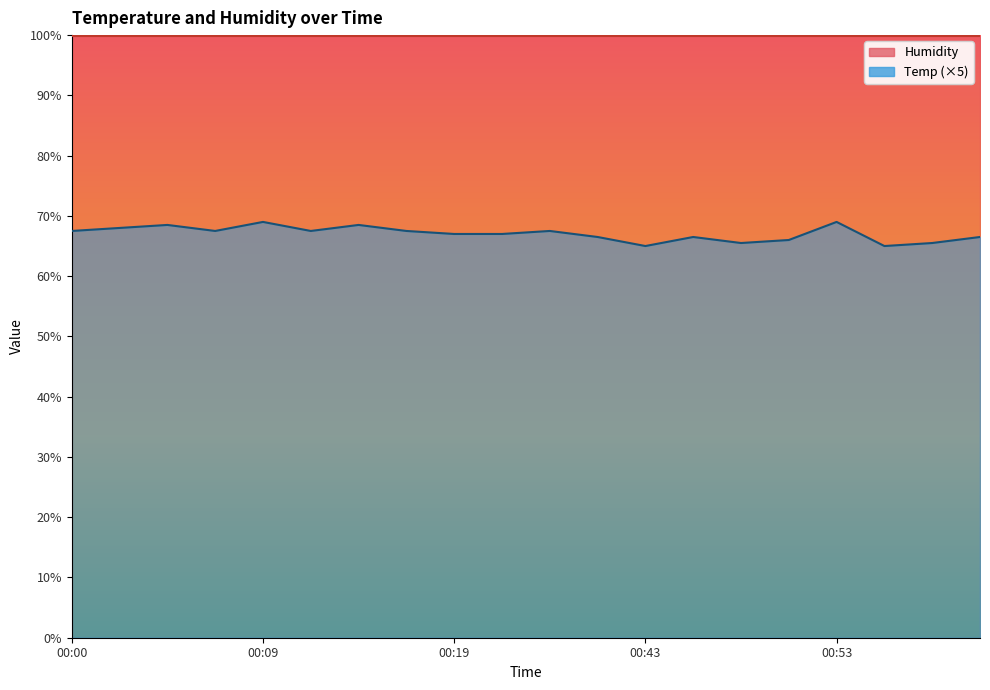

What is the difference between the maximum and second lowest values?

4.0